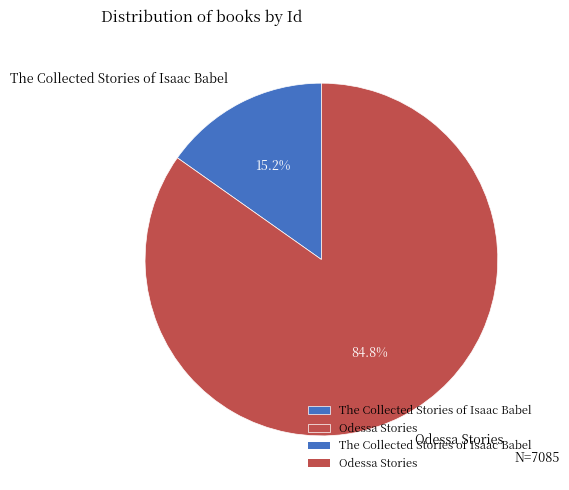

What percentage is the The Collected Stories of Isaac Babel slice, to the nearest percent?

15%